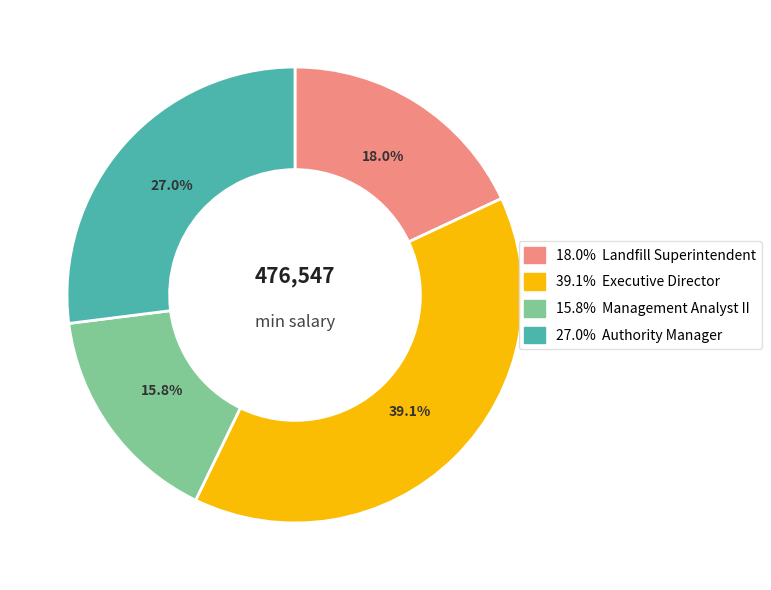

Is there a majority slice in this chart?

No